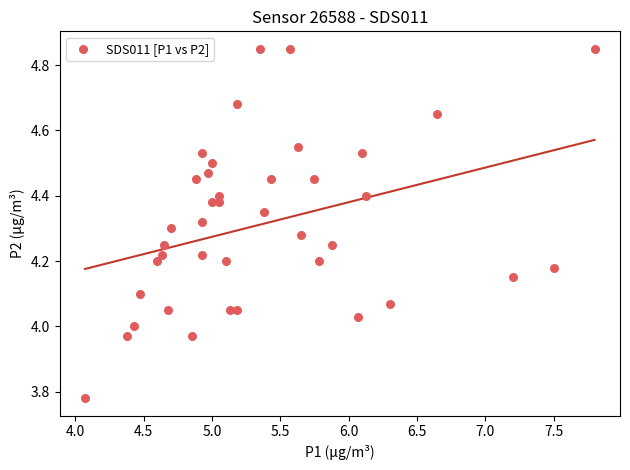

What is the range of Y values (max minus min)?

1.1